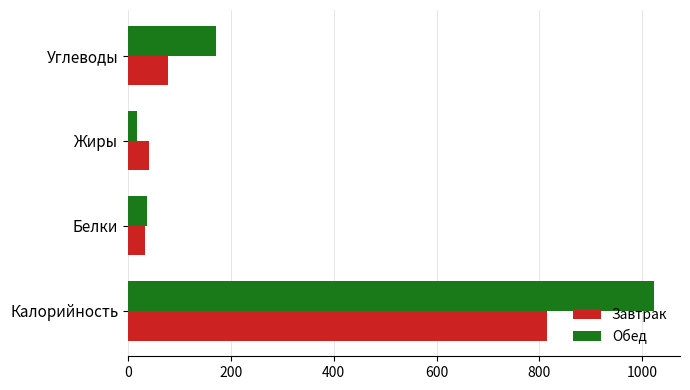

Rank the series by their average value, from lowest to highest.

Завтрак, Обед